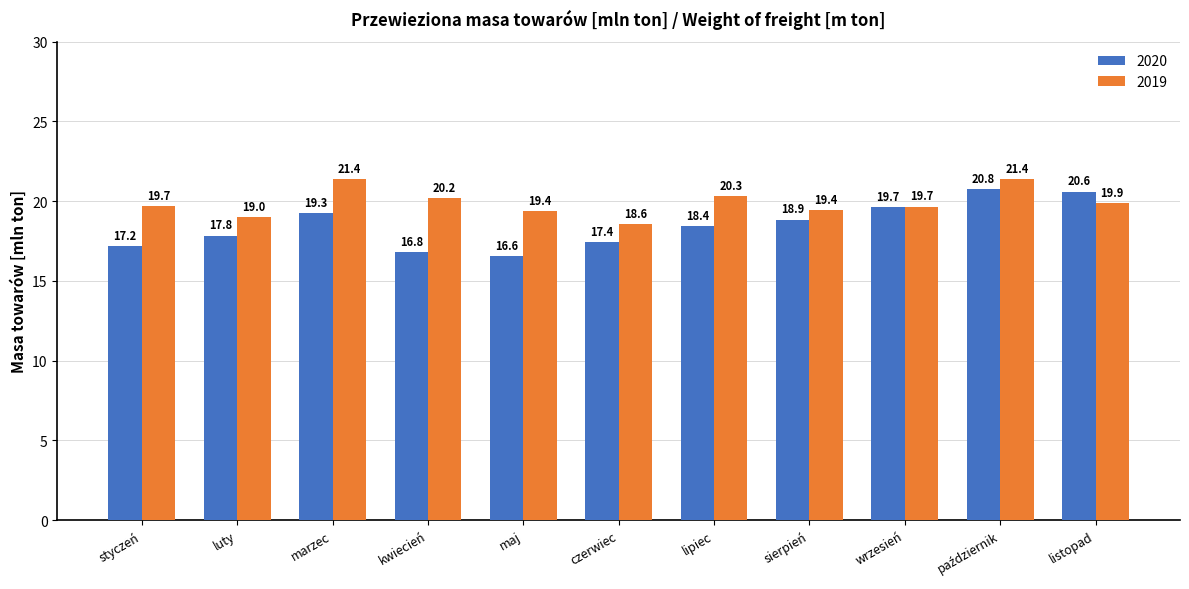

What is the lowest value of the 2020 series?

16.6